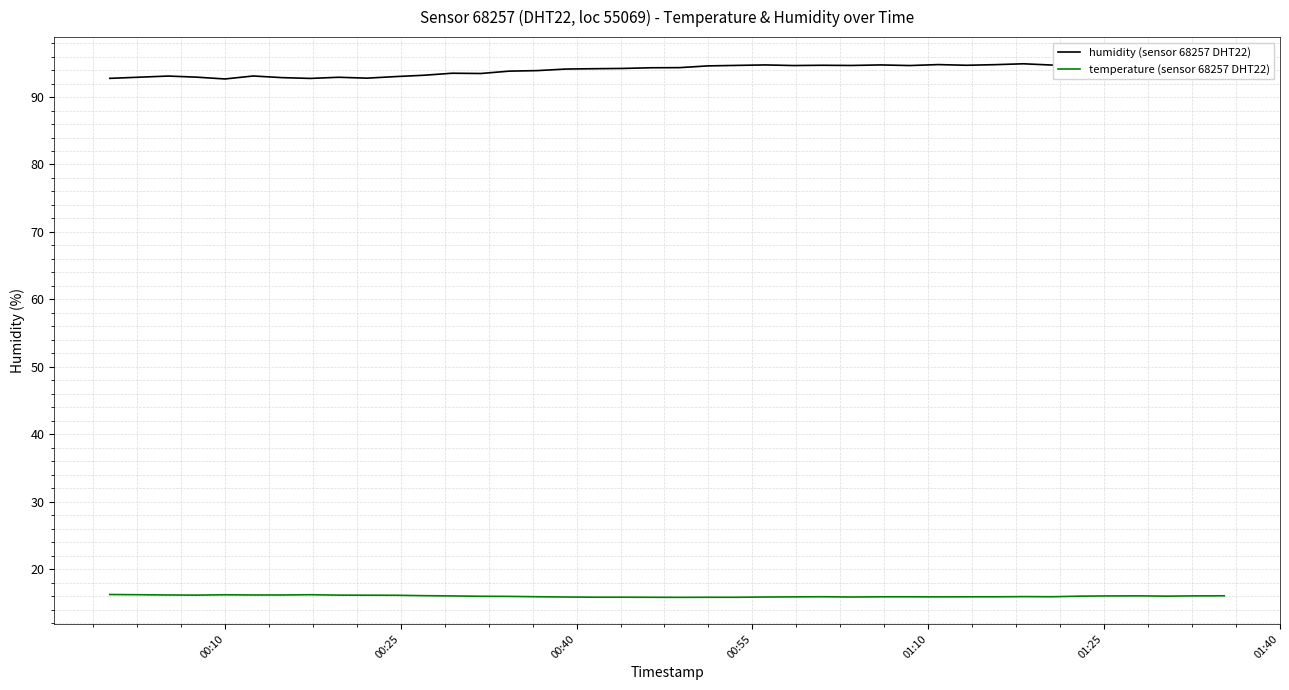

Which series has the largest total across all categories?

humidity (sensor 68257 DHT22)